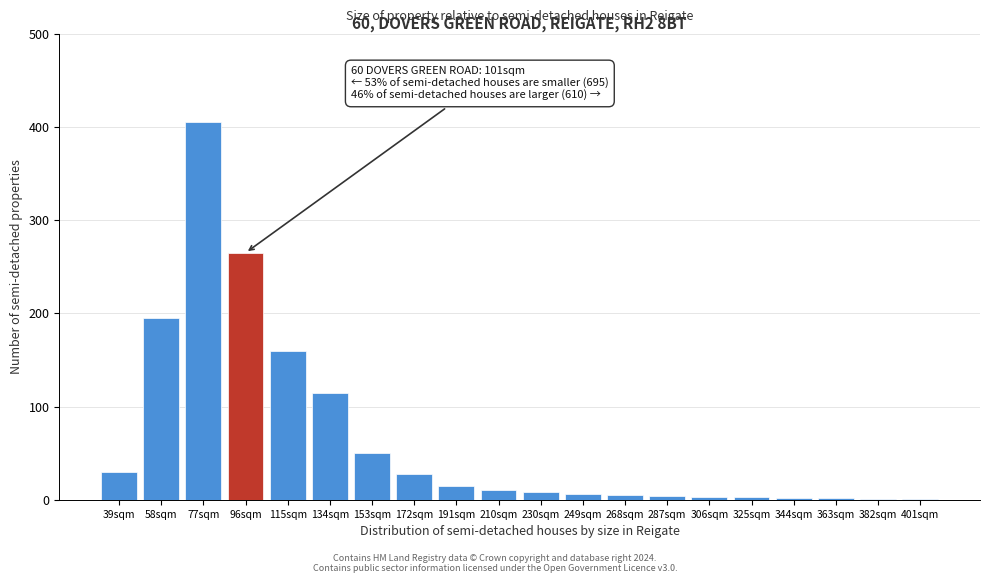

Which label corresponds to the largest value in the chart?

77sqm